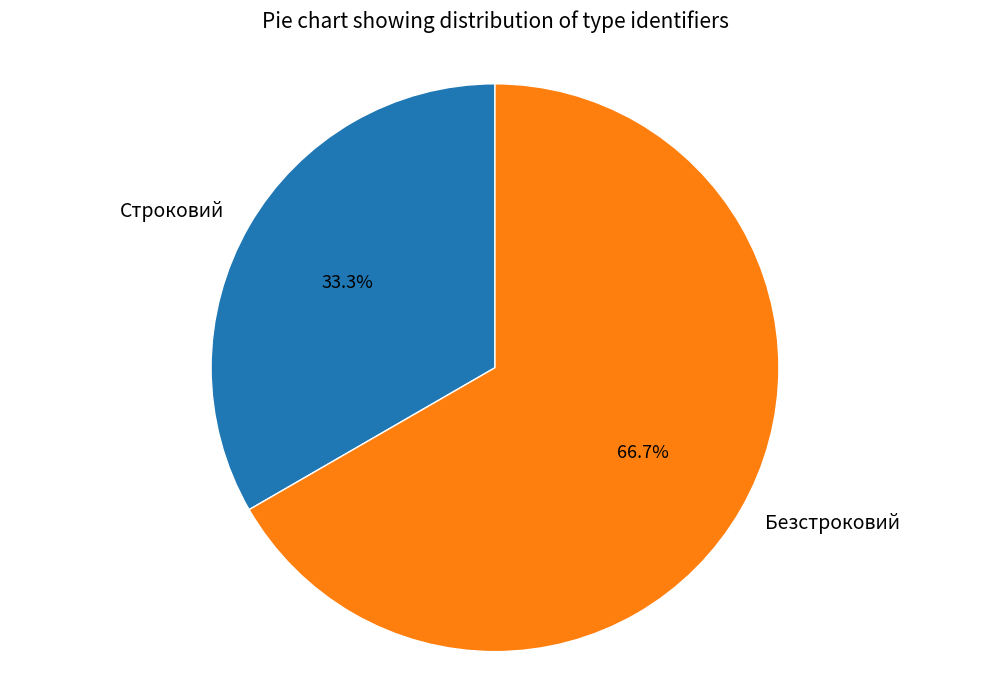

Count the number of slices in the pie.

2